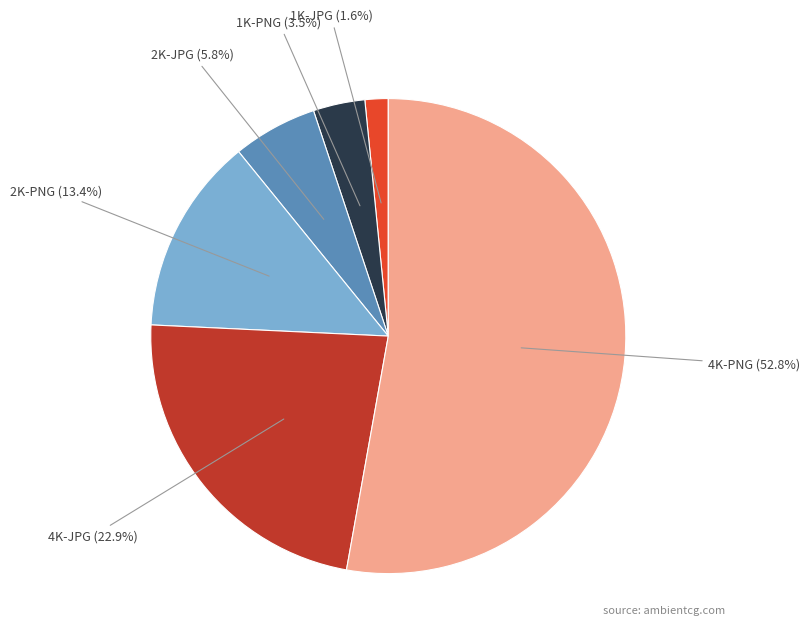

Rank the categories by value from lowest to highest.

1K-JPG, 1K-PNG, 2K-JPG, 2K-PNG, 4K-JPG, 4K-PNG